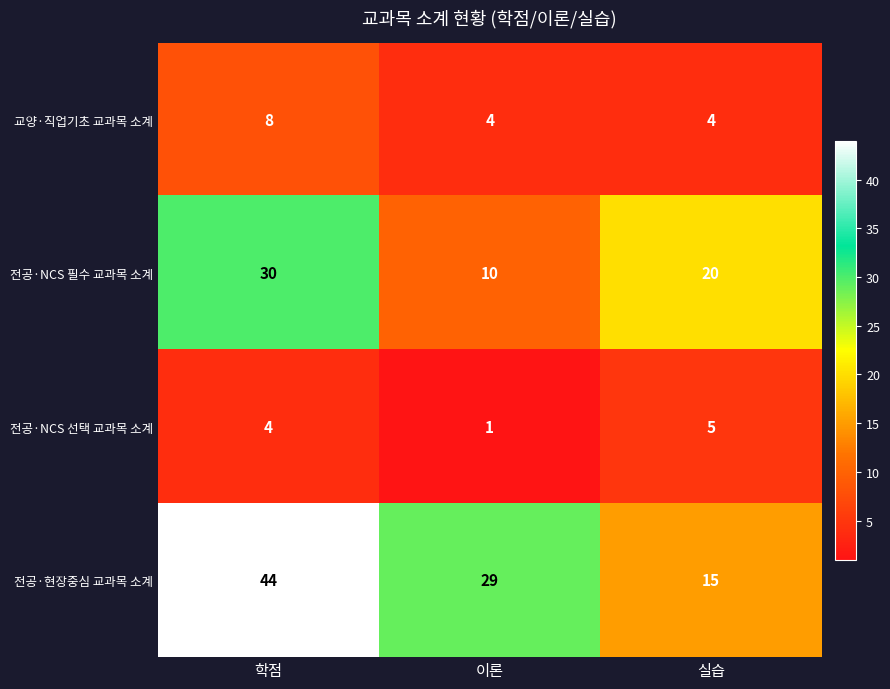

Is it true that 전공·NCS 선택 교과목 소계 equals 2 at 학점?

False